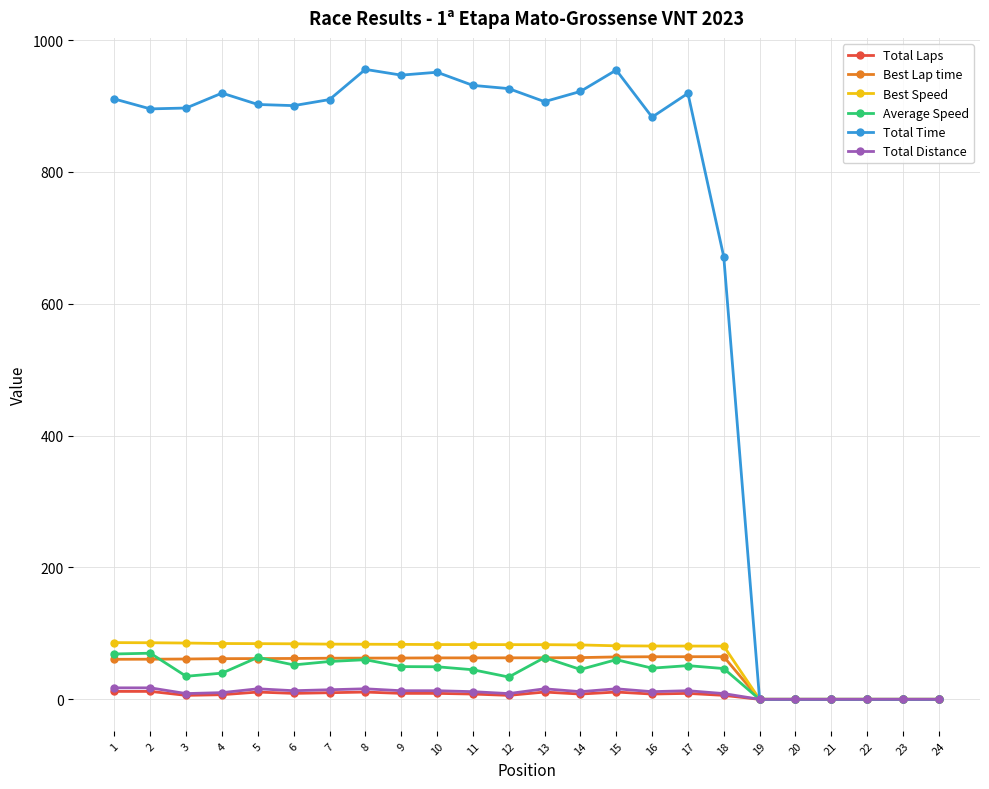

Where does the Total Time series first go above 906?

1